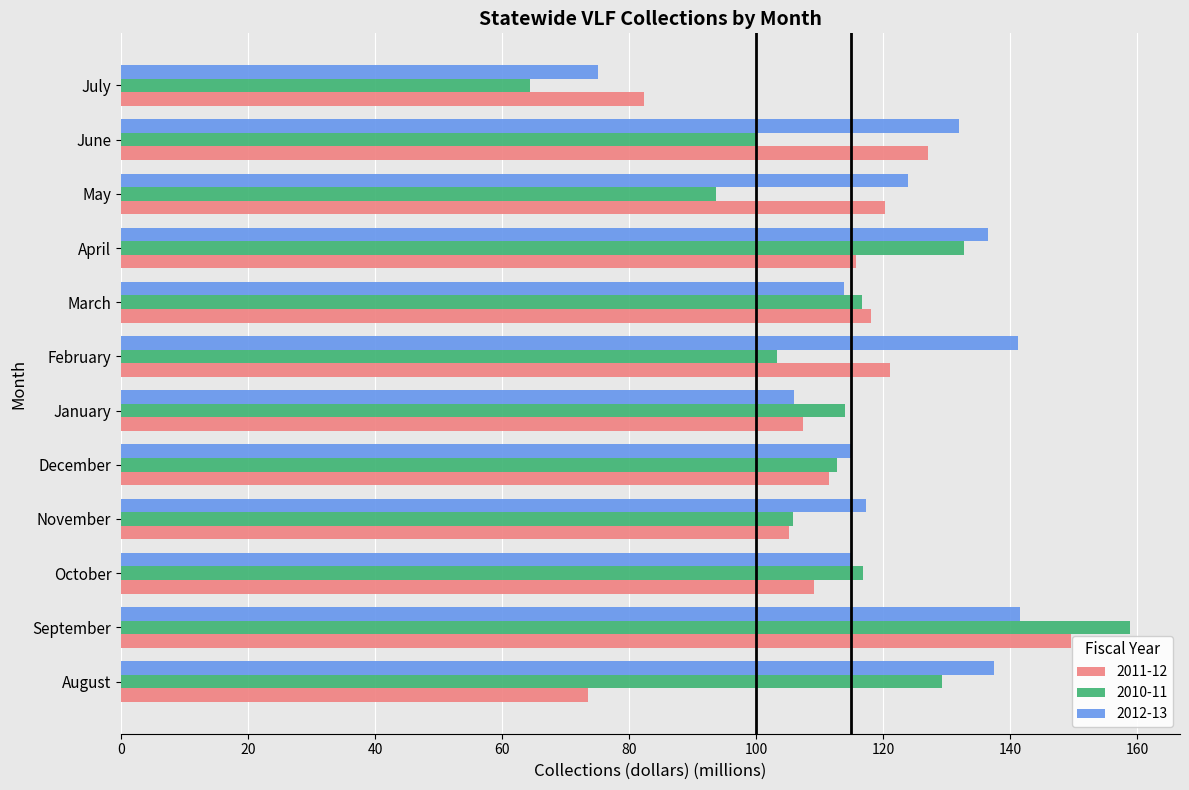

How many categories are shown in the chart?

12